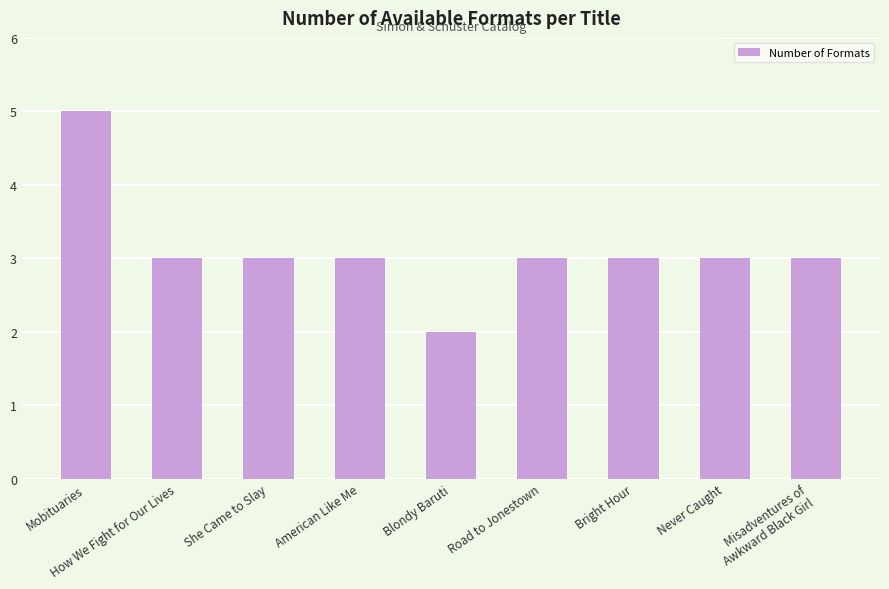

What position from the left is Blondy Baruti?

5